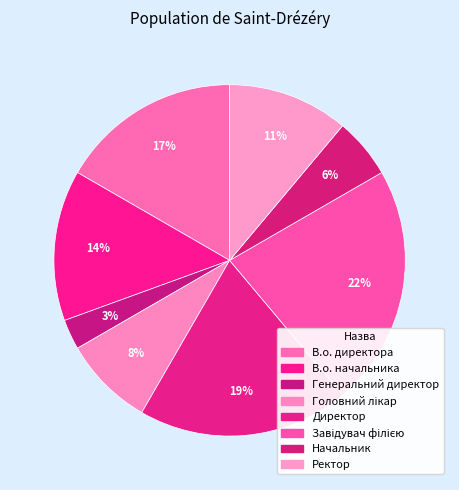

Which slice is the smallest?

Генеральний директор